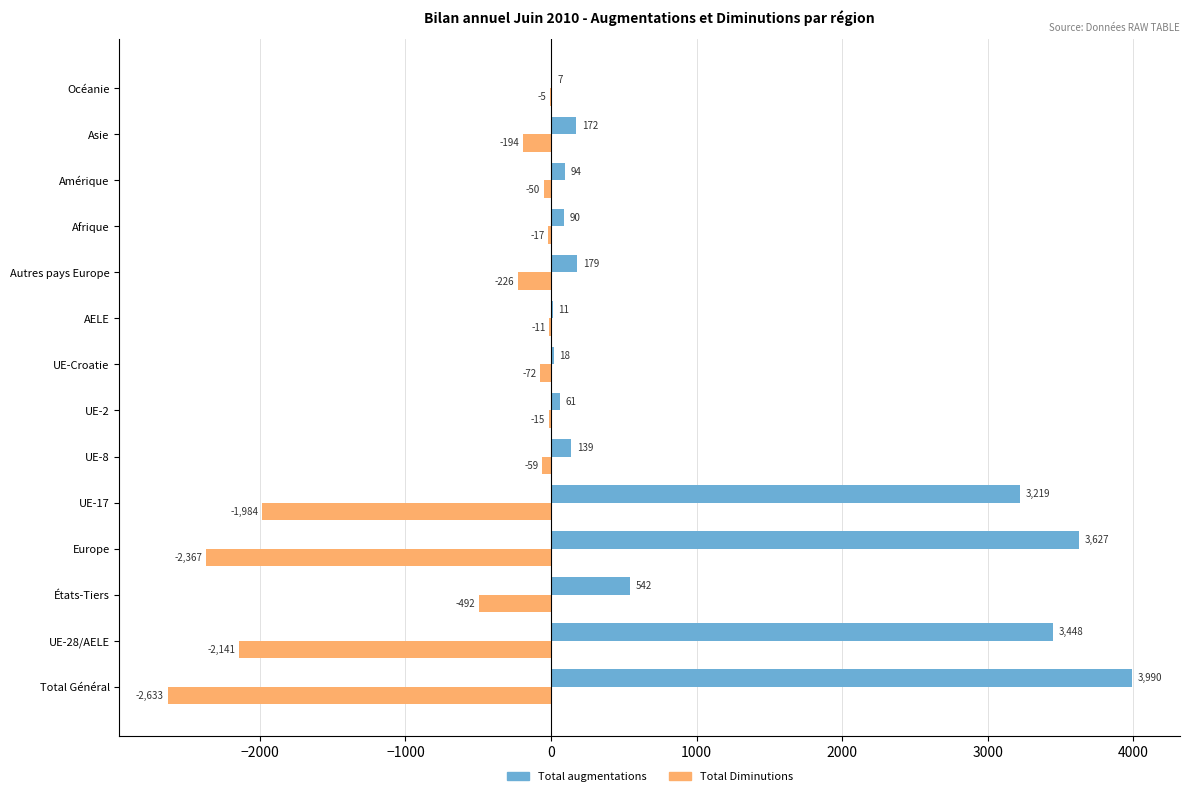

At which category is the sum across all series the highest?

Total Général